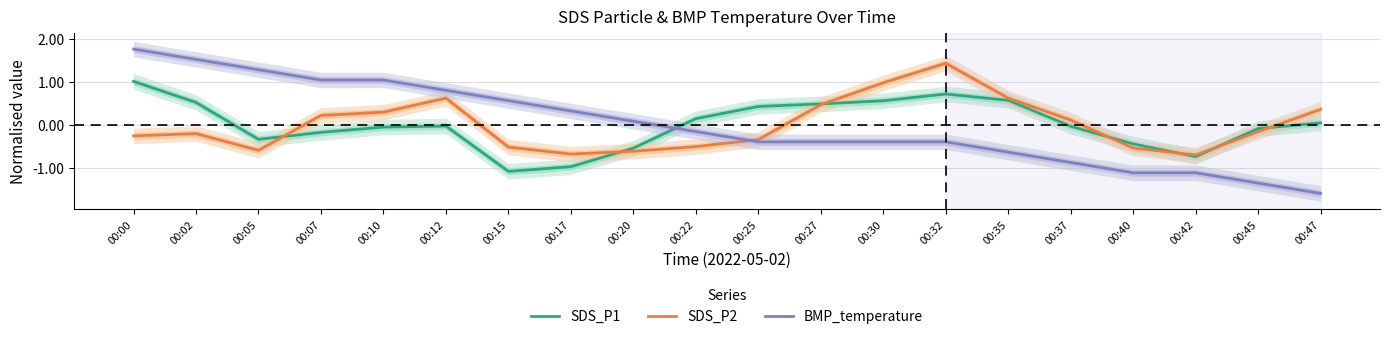

What is the value of the SDS_P1 point at the 13th from the left?

0.6